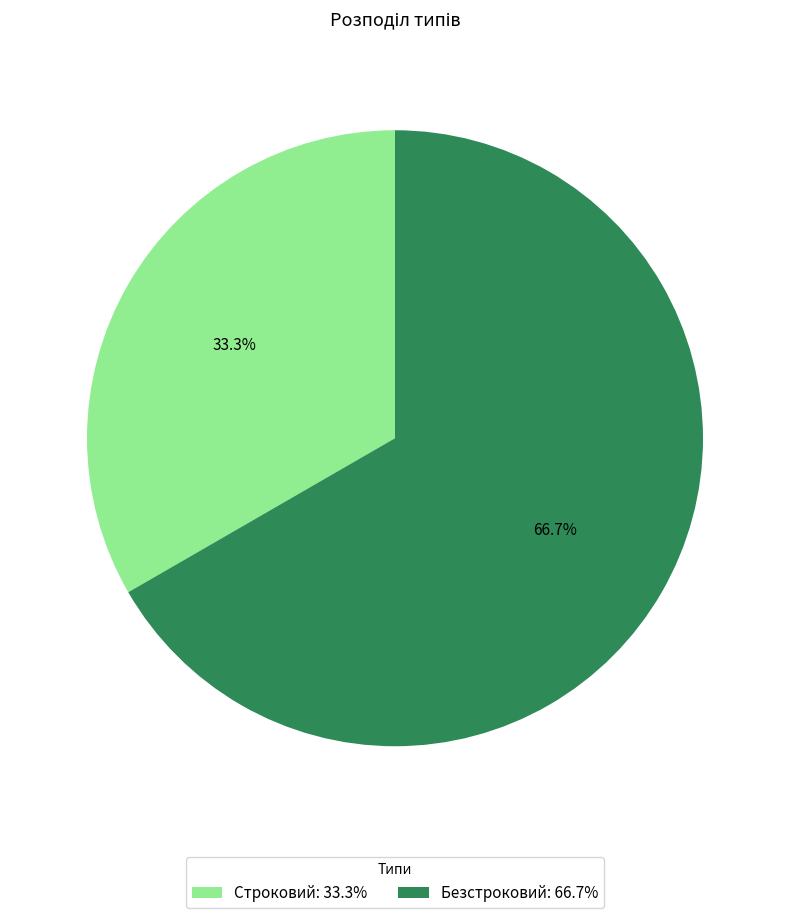

Combined, do Строковий and Безстроковий account for over 50%?

Yes